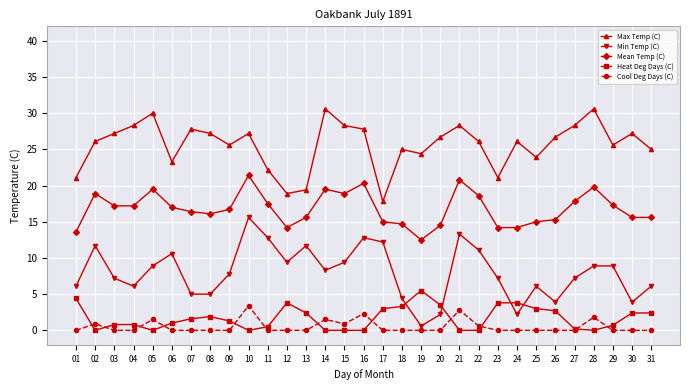

What is the value of the Cool Deg Days (C) point at the 16th from the left?

2.3